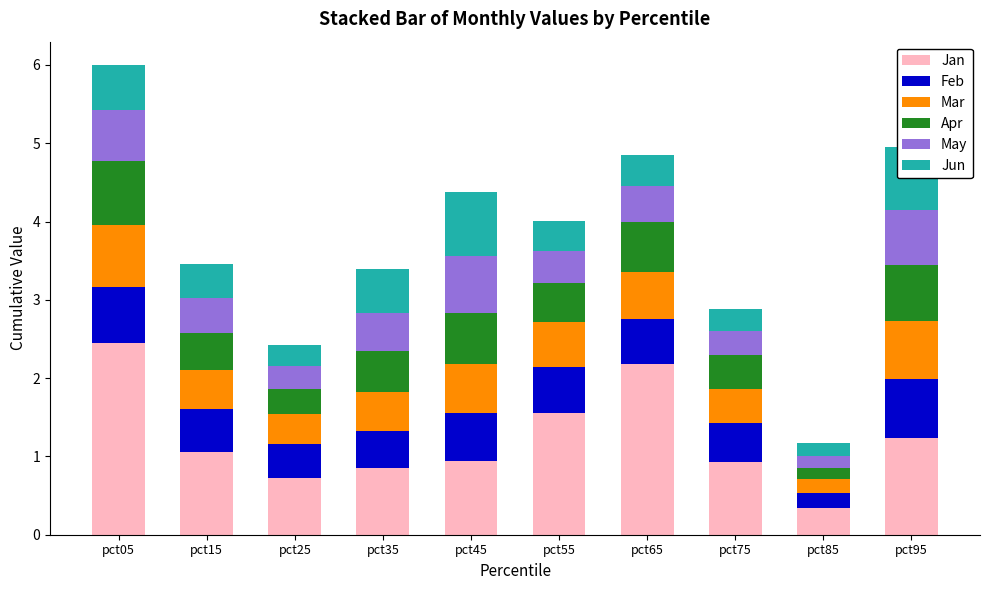

What is the total value across all series at pct15?

3.5